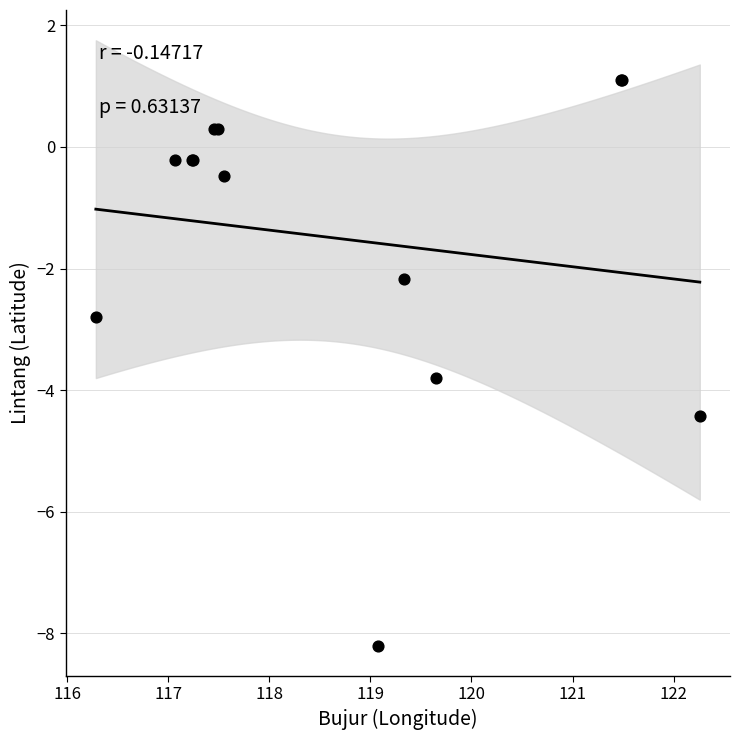

What Y value in the scatter plot is closest to -3?

-2.8